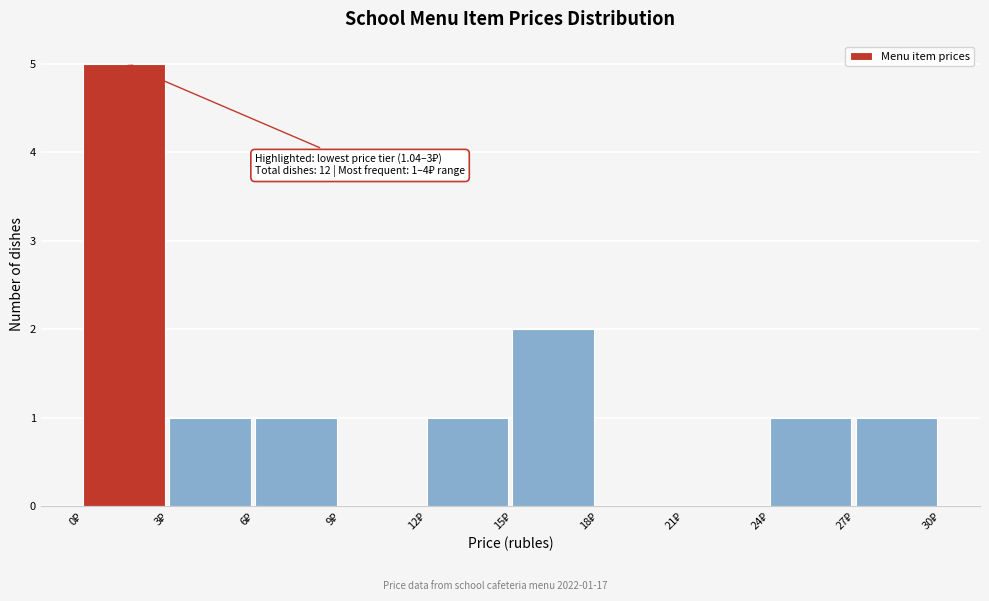

Which range on the x-axis has the tallest bar?

0 to 3